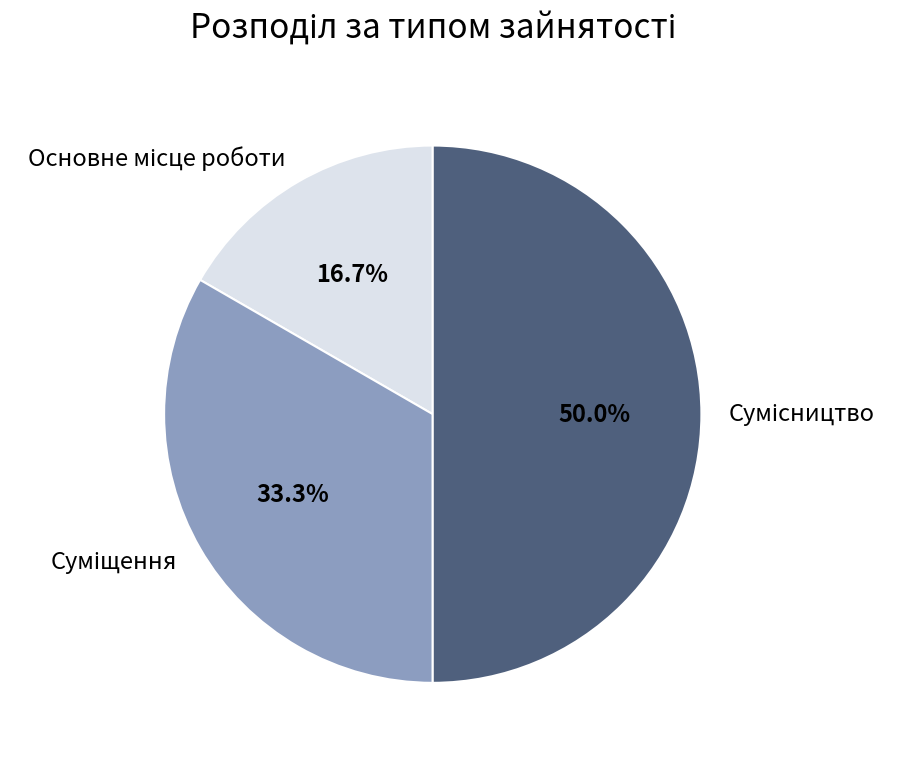

To the nearest percent, what is the difference between the largest and smallest slice percentages?

33%